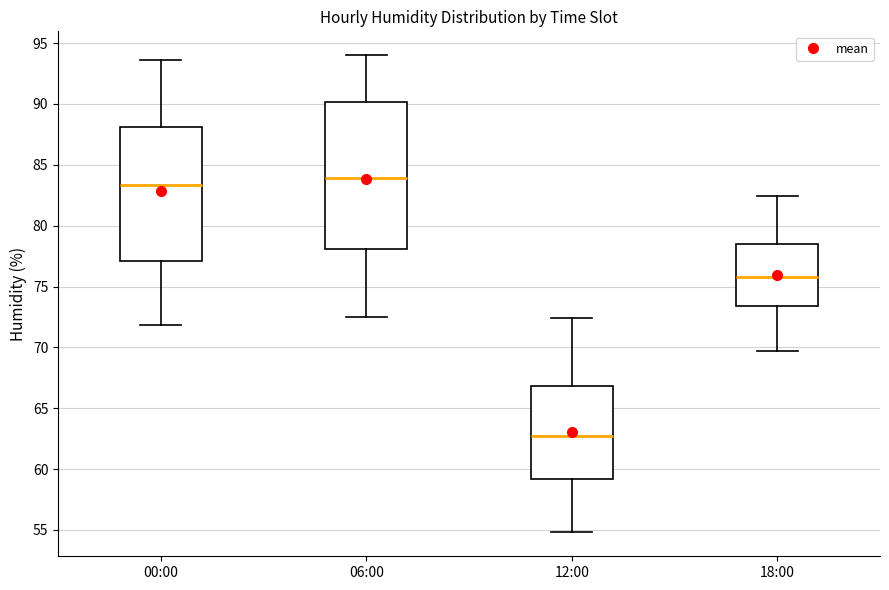

Reading left to right, read every box against the y-axis: the position of its median line, the range the box covers, and the ends of its whiskers. The values are not printed on the chart, so give them approximately, as read against the axis.

00:00: median 83.5, box 77.0 to 88.0, whiskers 72.0 to 93.5
06:00: median 84.0, box 78.0 to 90.0, whiskers 72.5 to 94.0
12:00: median 62.5, box 59.0 to 67.0, whiskers 55.0 to 72.5
18:00: median 76.0, box 73.5 to 78.5, whiskers 69.5 to 82.5